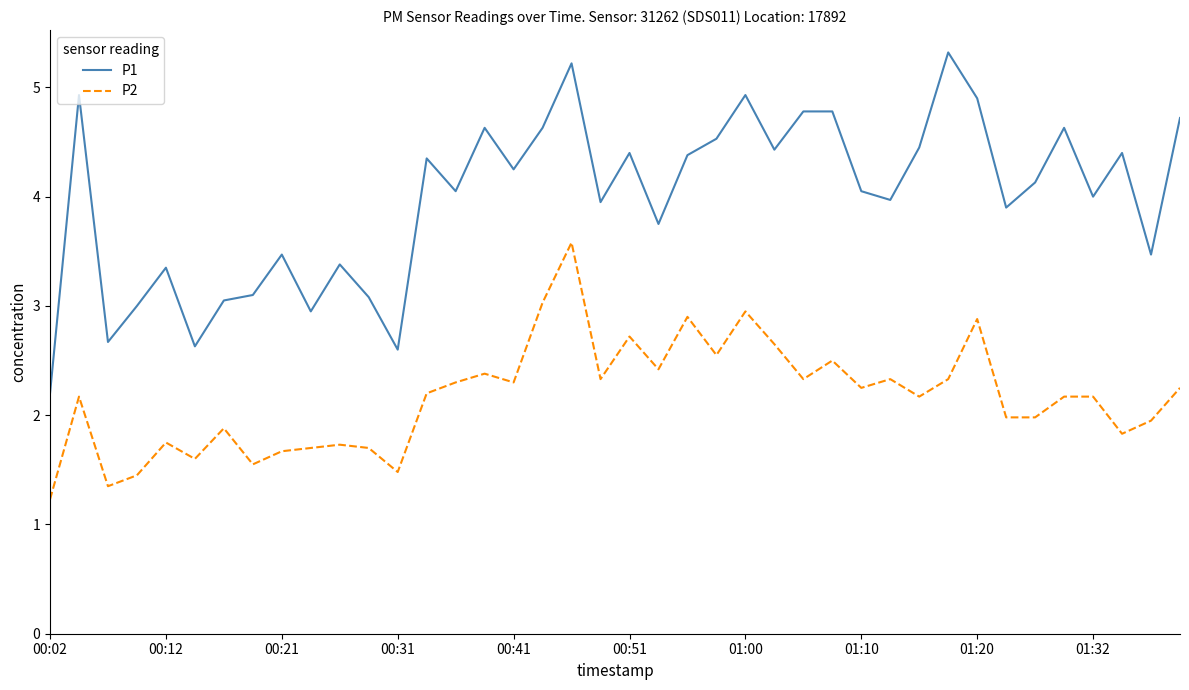

Is this an area chart (filled region under the line)?

No